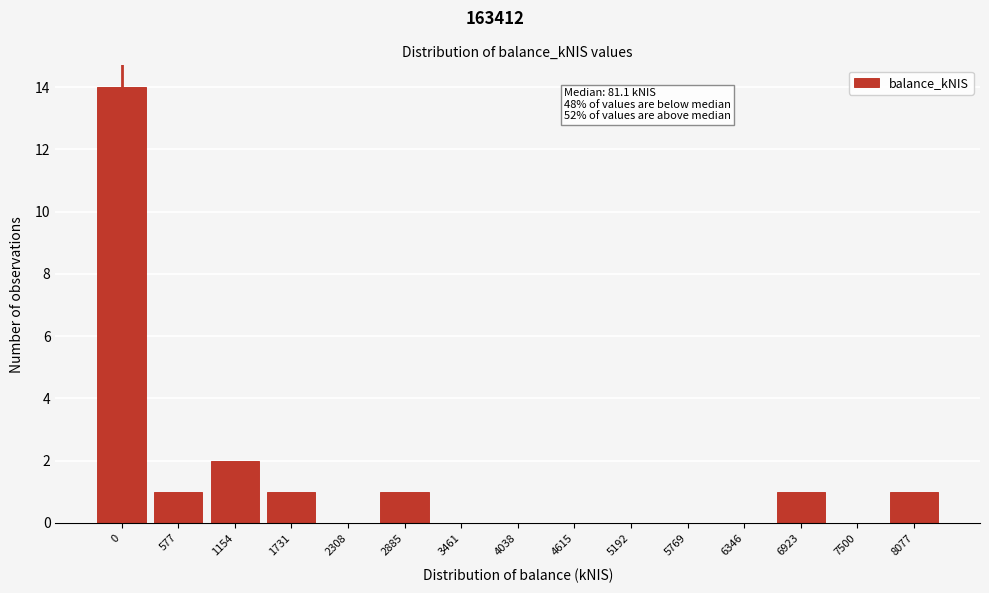

Reading left to right, transcribe all the data shown in this chart.

0=14	577=1	1154=2	1731=1	2308=0	2885=1	3461=0	4038=0	4615=0	5192=0	5769=0	6346=0	6923=1	7500=0	8077=1